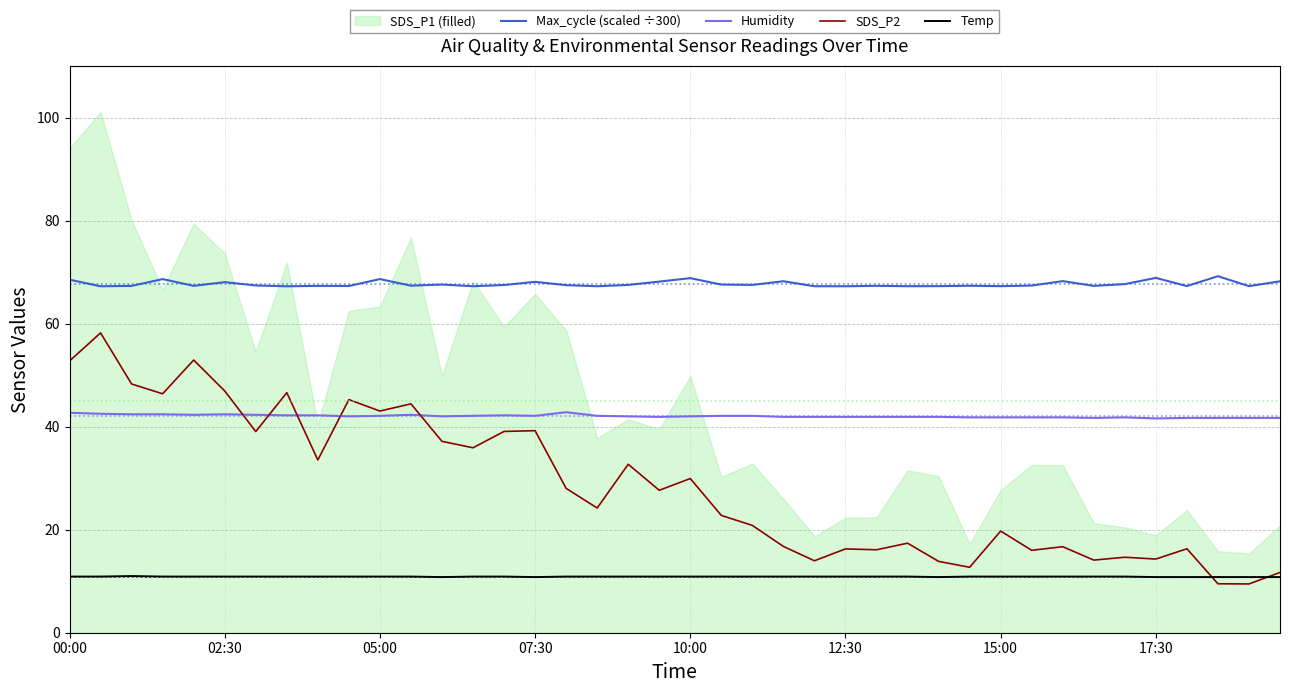

The value of Max_cycle (scaled ÷300) at 29 is 67.4. True or false?

True